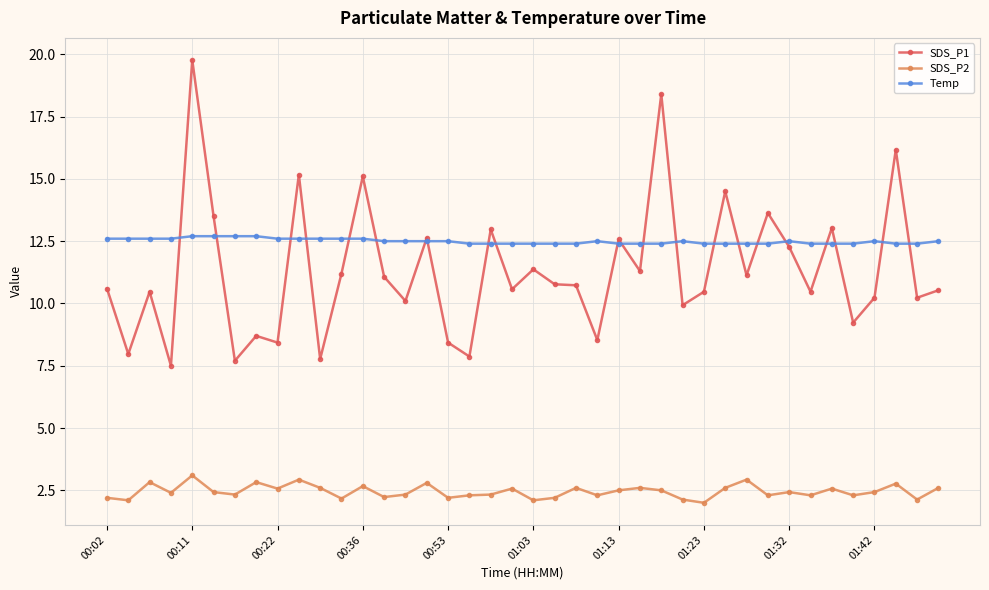

Rank the series by their maximum value, from lowest to highest.

SDS_P2, Temp, SDS_P1